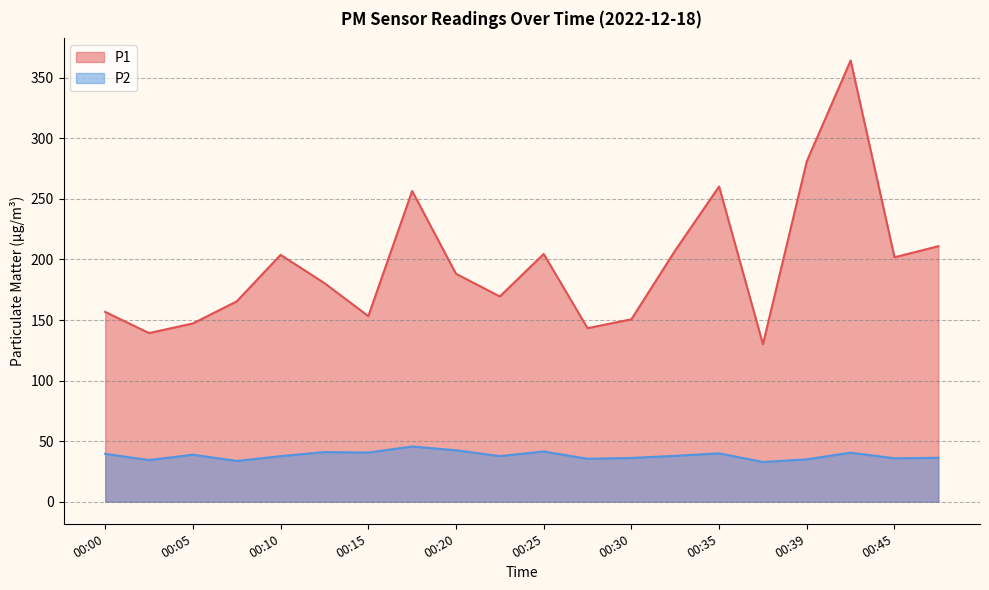

Which series has the largest total across all categories?

P1